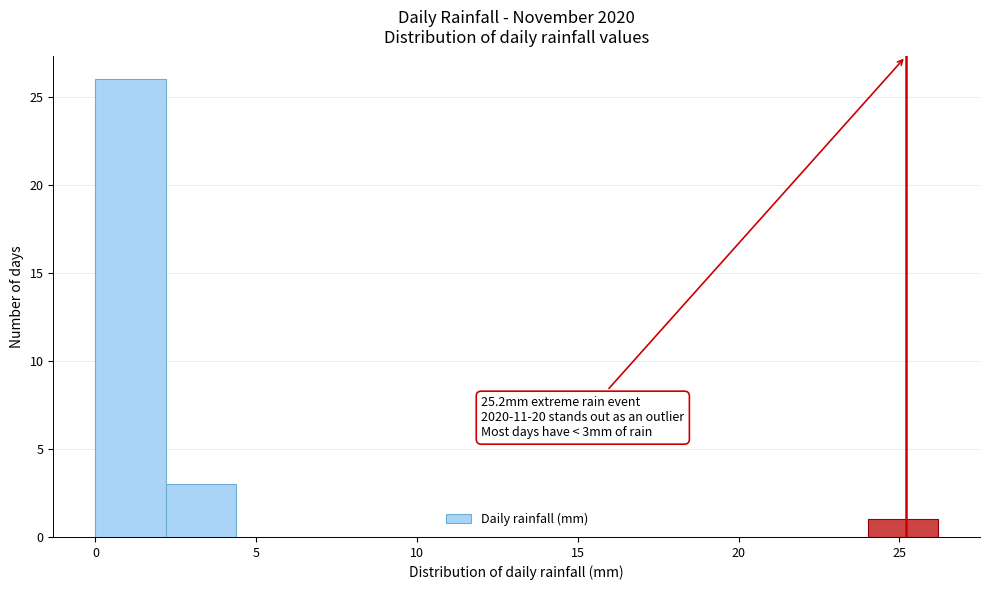

Over which range of the x-axis is the bar tallest?

0.0 to 2.0